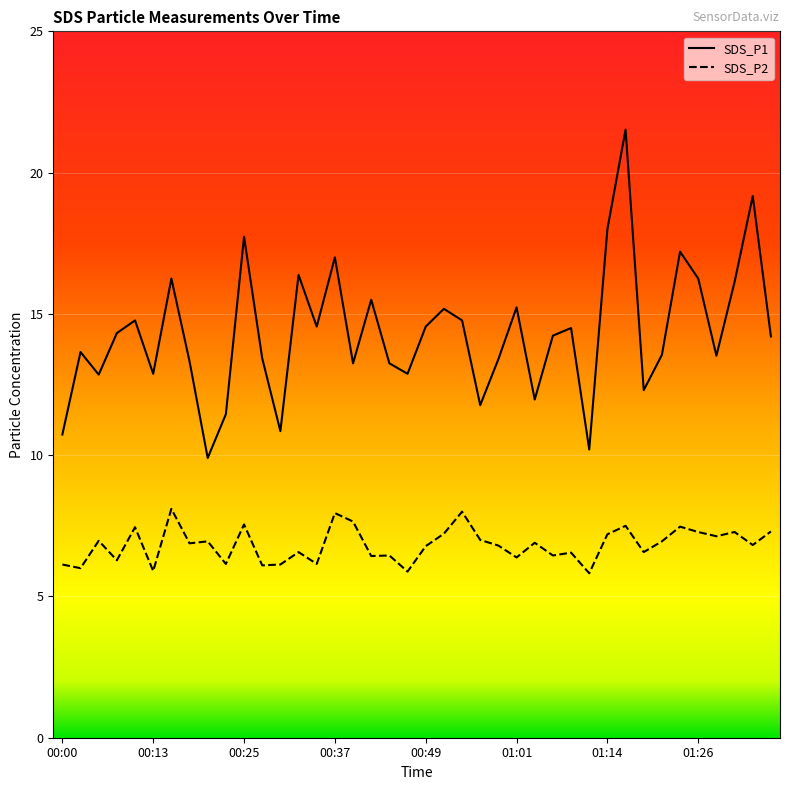

True or false: SDS_P1 and SDS_P2 intersect in this chart.

False